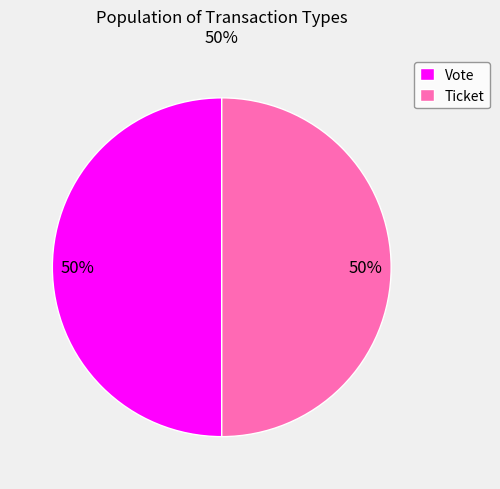

To the nearest percent, what is the average slice percentage?

50%